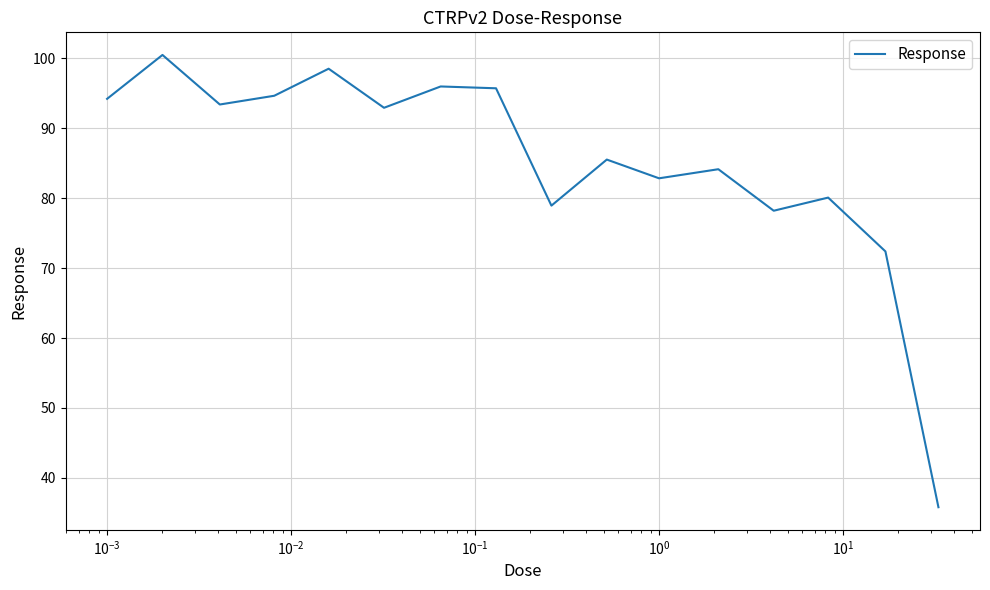

What is the minimum value shown in the chart?

35.8